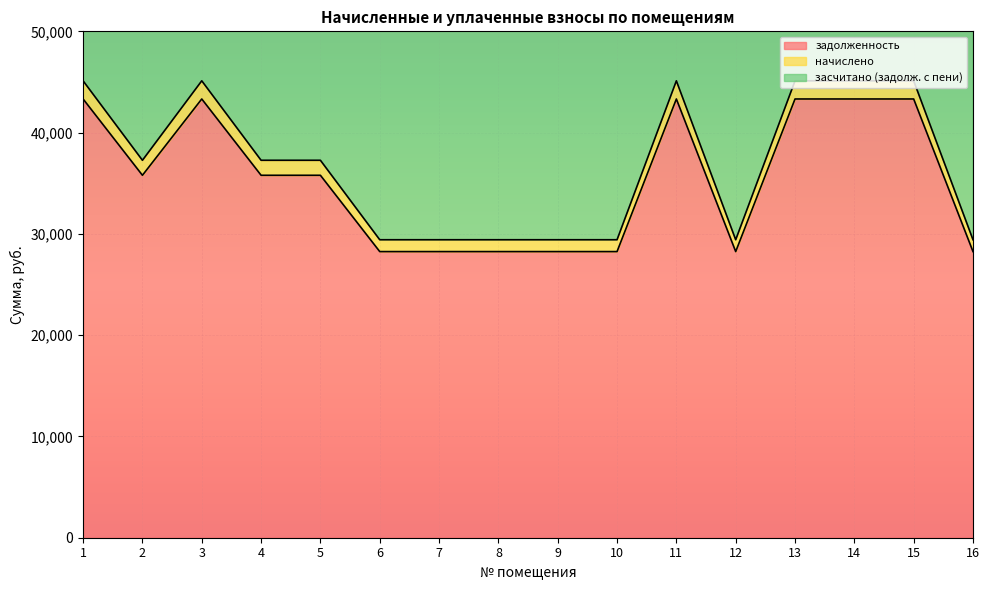

At which label does начислено reach its peak?

1